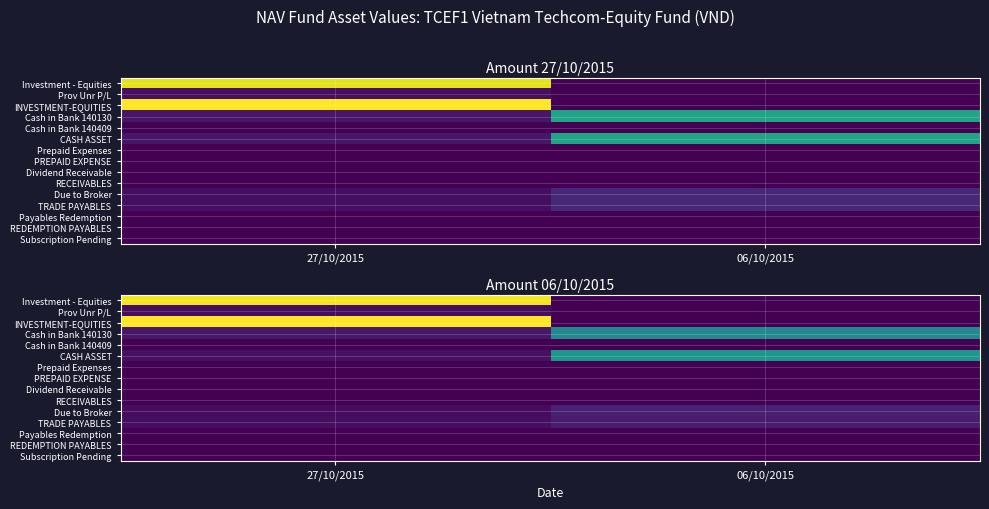

Which label corresponds to the largest value in the chart?

27/10/2015